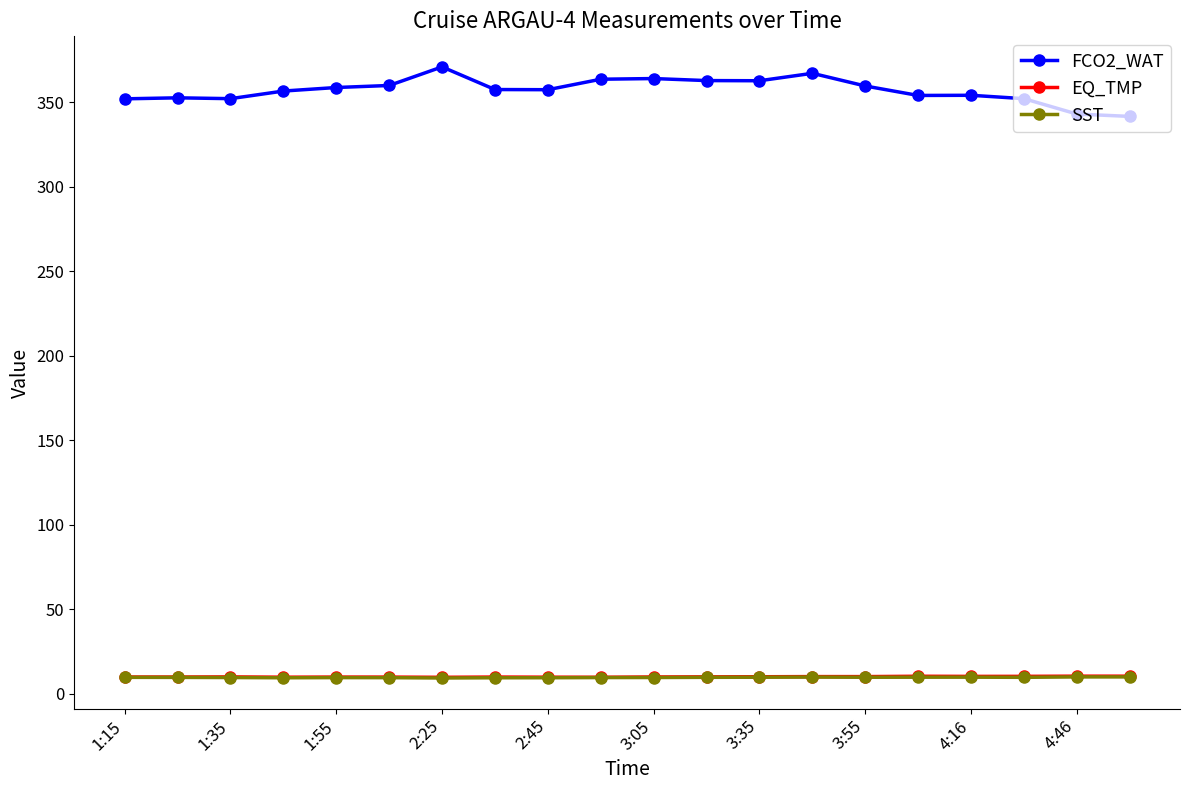

Which series has the widest spread of values?

FCO2_WAT